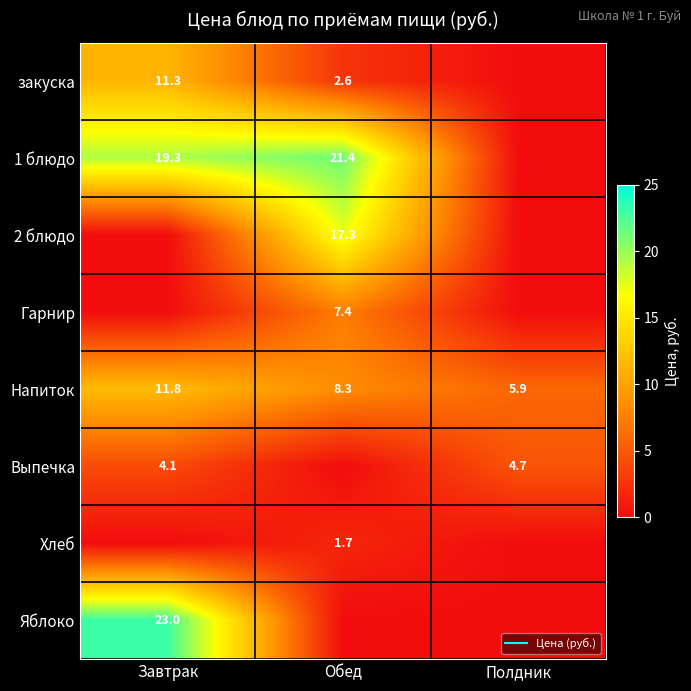

At how many categories does at least one series exceed 14?

2